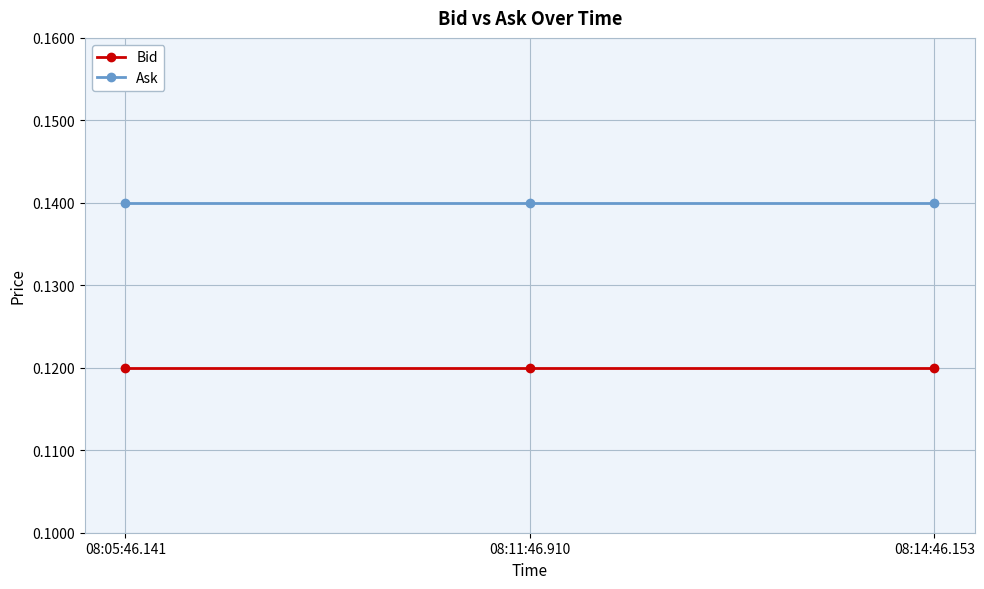

True or false: Bid has a value of 0.0 at 08:11:46.910.

False